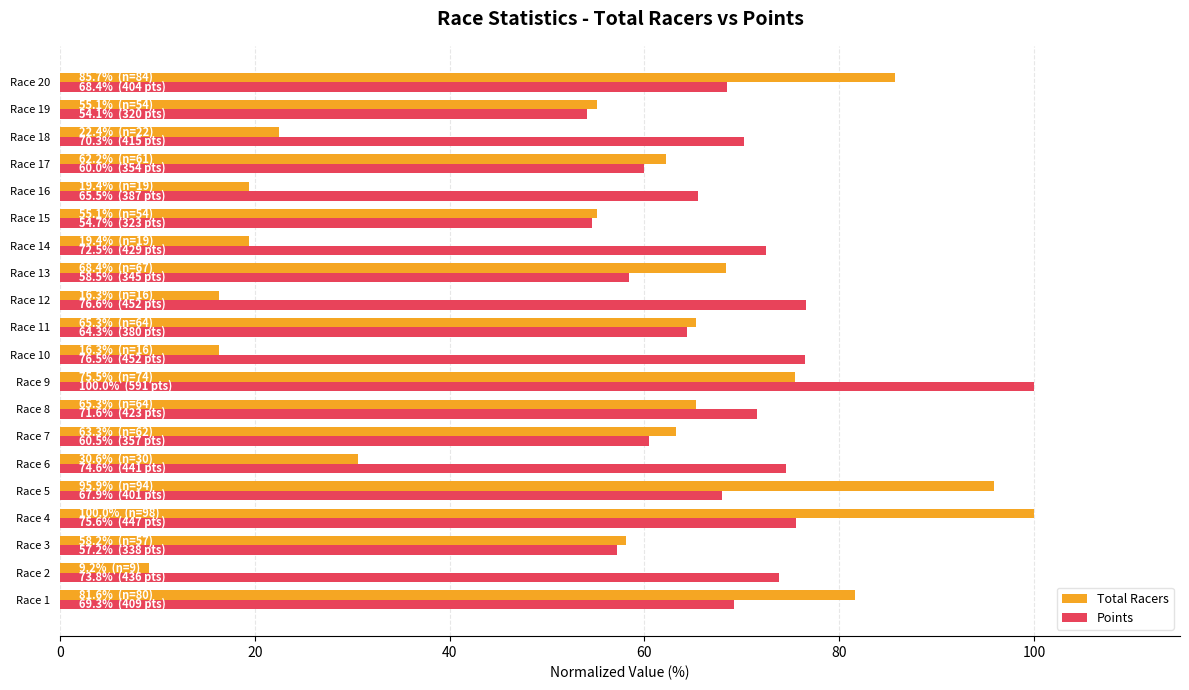

What is the total value across all series at Race 8?

136.9